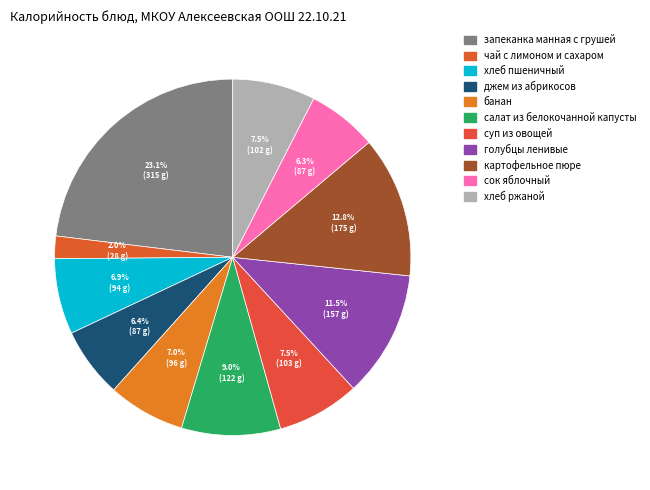

How many segments does this pie chart have?

11